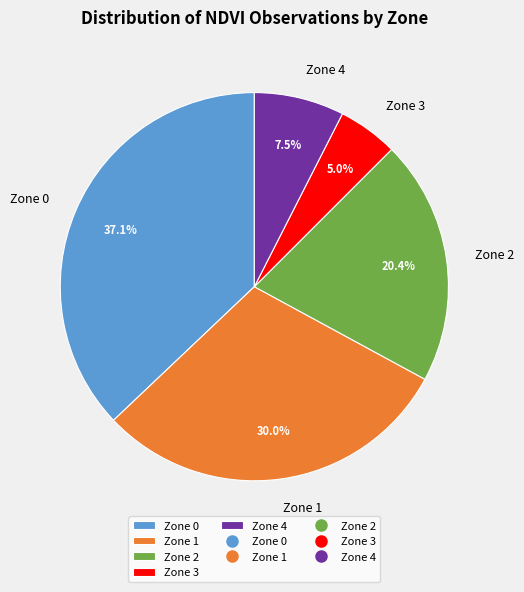

To the nearest percent, what is the difference between the Zone 1 and Zone 3 slice percentages?

25%